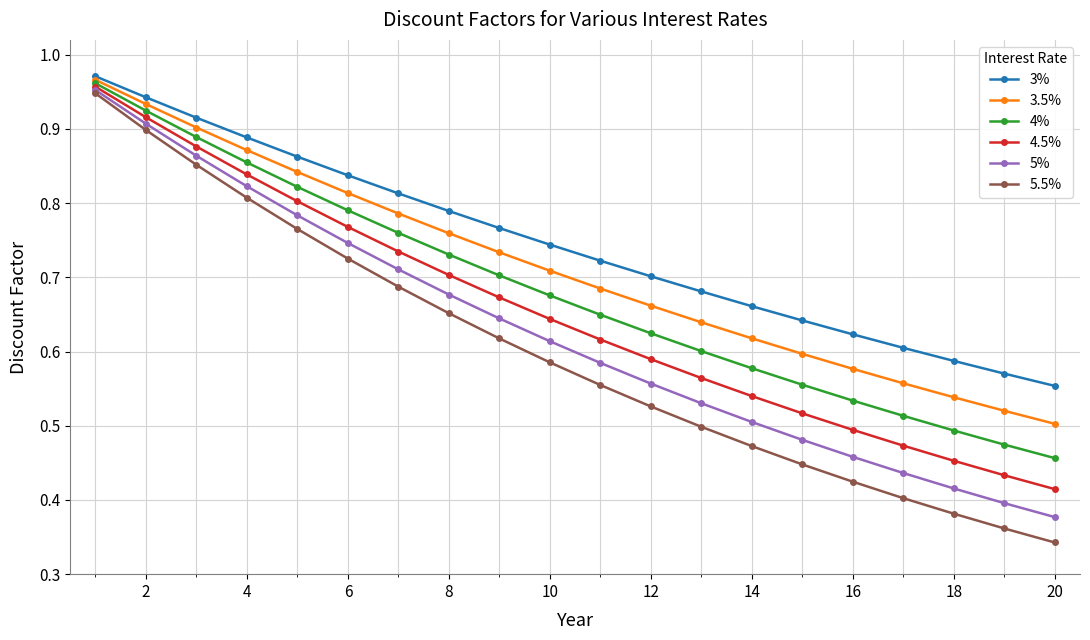

At how many categories does at least one series exceed 0?

20